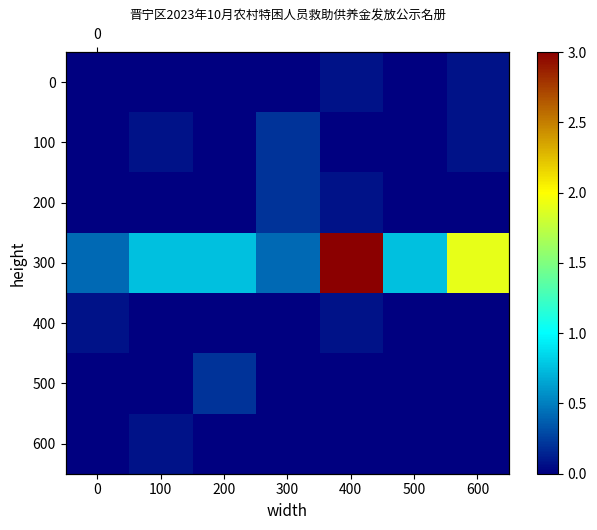

Is it true that 600 equals -0.0 at 500?

False